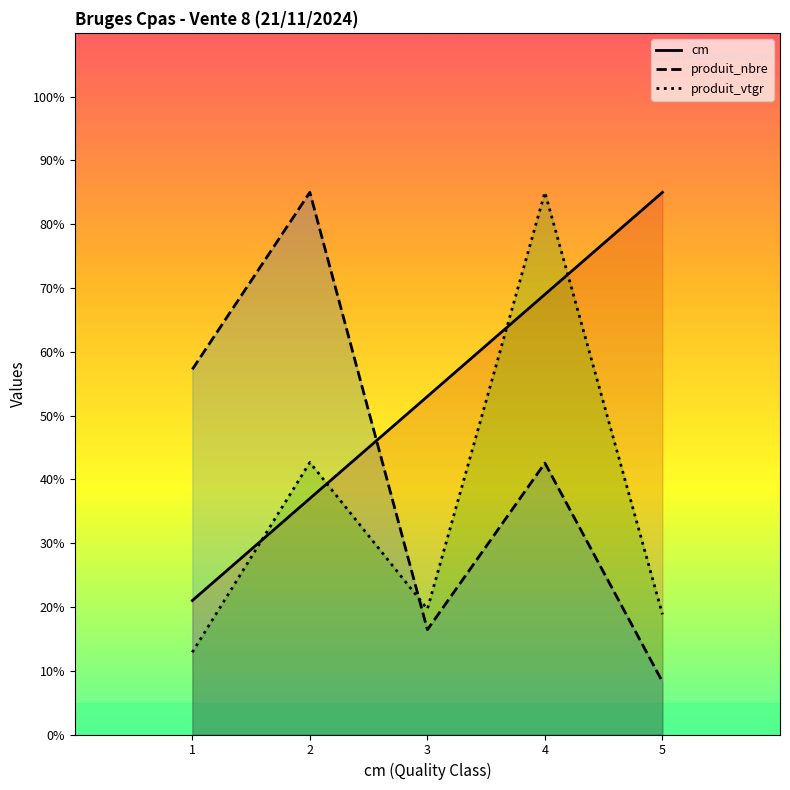

What is the maximum value shown in the chart?

85.0